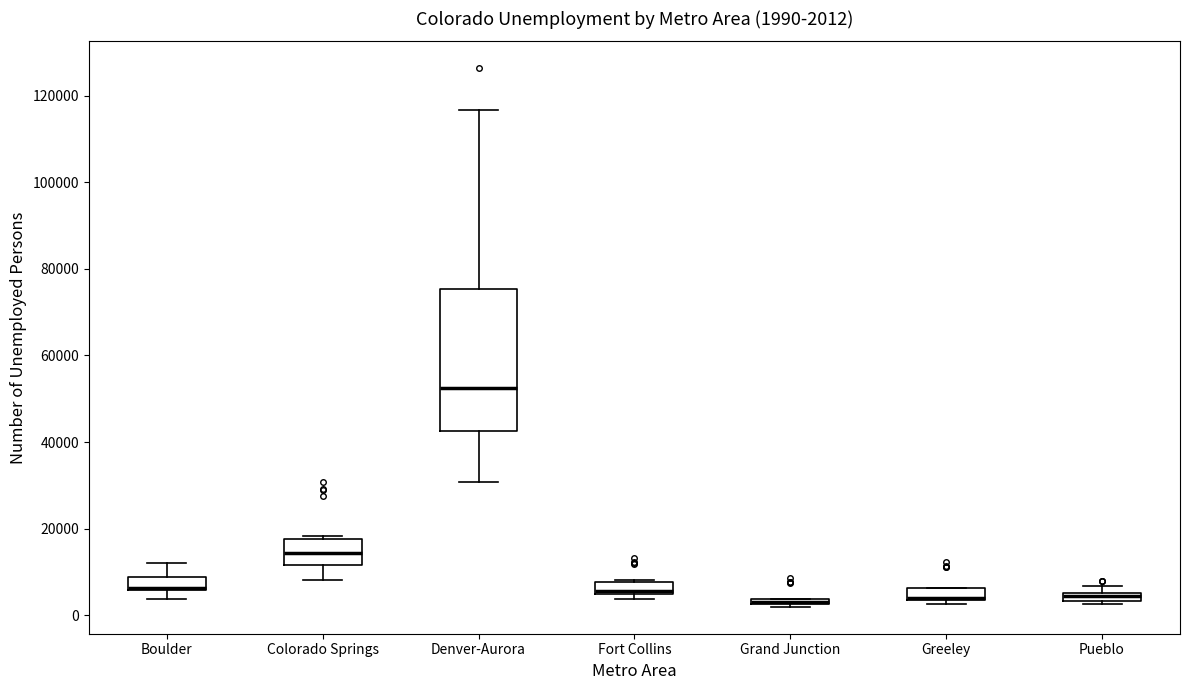

Comparing the boxes themselves (not the whiskers), which one is the tallest?

Denver-Aurora